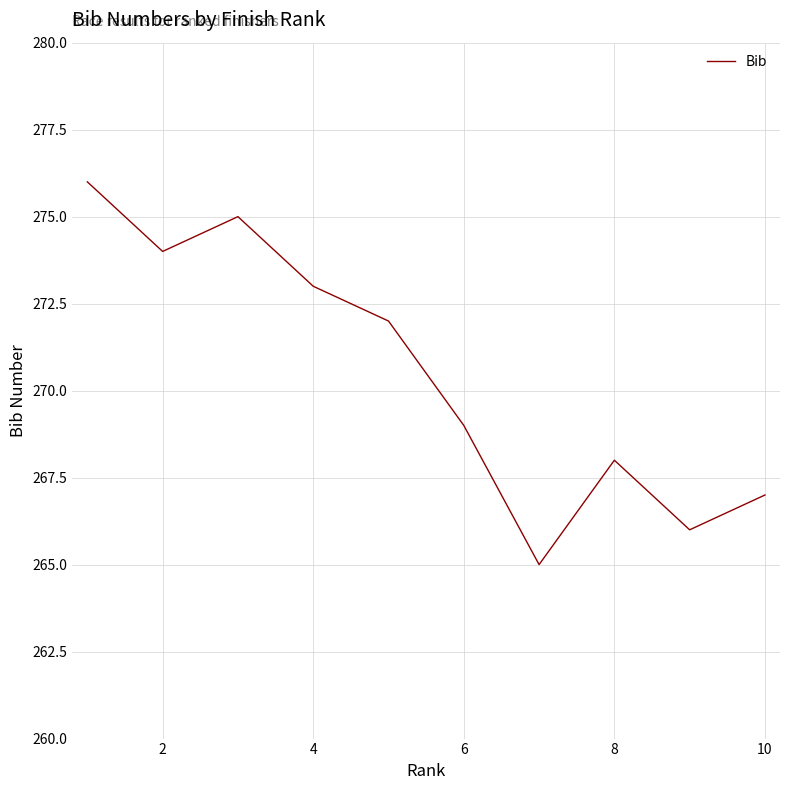

Reading left to right, extract all data points from this chart.

276	274	275	273	272	269	265	268	266	267